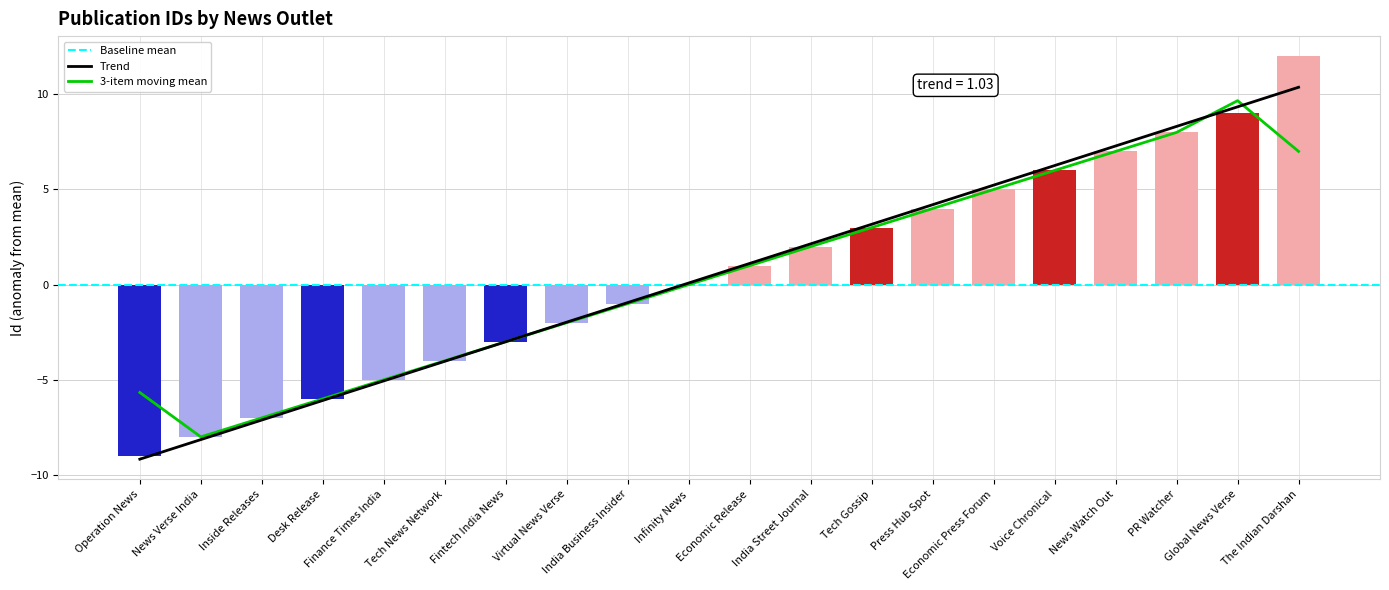

Count the number of categories in the chart.

20